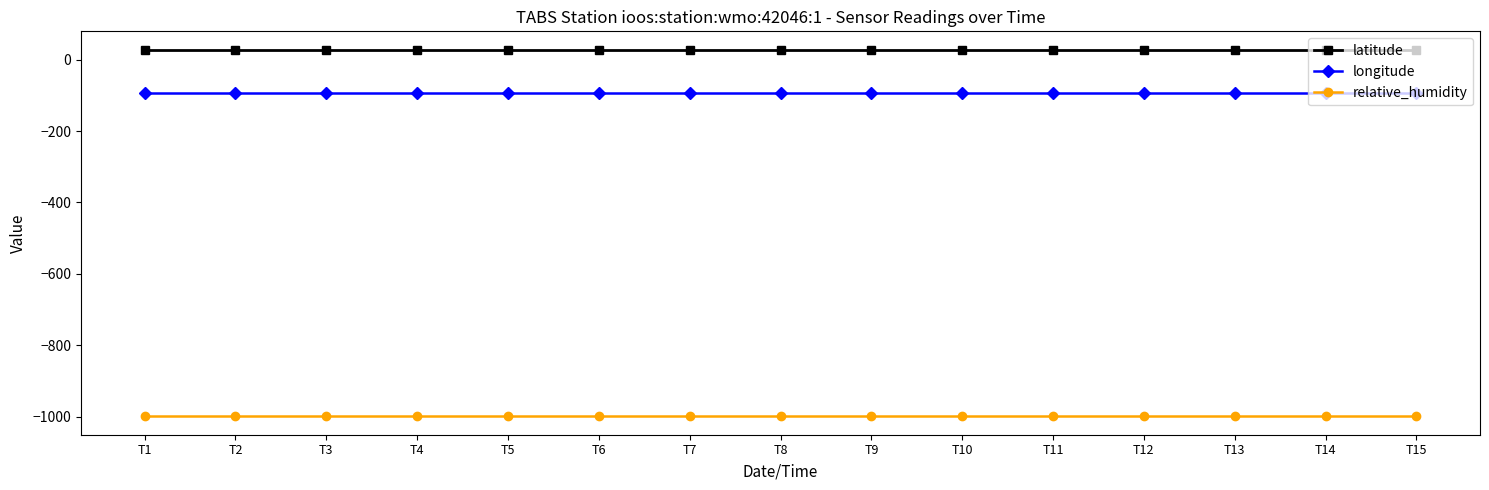

Reading right to left, transcribe all the data shown in this chart.

latitude: T15=27.9	T14=27.9	T13=27.9	T12=27.9	T11=27.9	T10=27.9	T9=27.9	T8=27.9	T7=27.9	T6=27.9	T5=27.9	T4=27.9	T3=27.9	T2=27.9	T1=27.9
longitude: T15=-94.0	T14=-94.0	T13=-94.0	T12=-94.0	T11=-94.0	T10=-94.0	T9=-94.0	T8=-94.0	T7=-94.0	T6=-94.0	T5=-94.0	T4=-94.0	T3=-94.0	T2=-94.0	T1=-94.0
relative_humidity: T15=-999.0	T14=-999.0	T13=-999.0	T12=-999.0	T11=-999.0	T10=-999.0	T9=-999.0	T8=-999.0	T7=-999.0	T6=-999.0	T5=-999.0	T4=-999.0	T3=-999.0	T2=-999.0	T1=-999.0